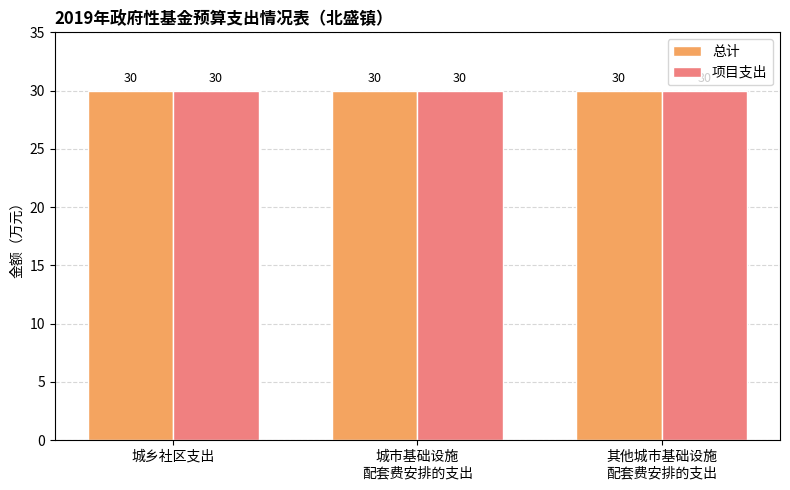

How many categories are shown in the chart?

3